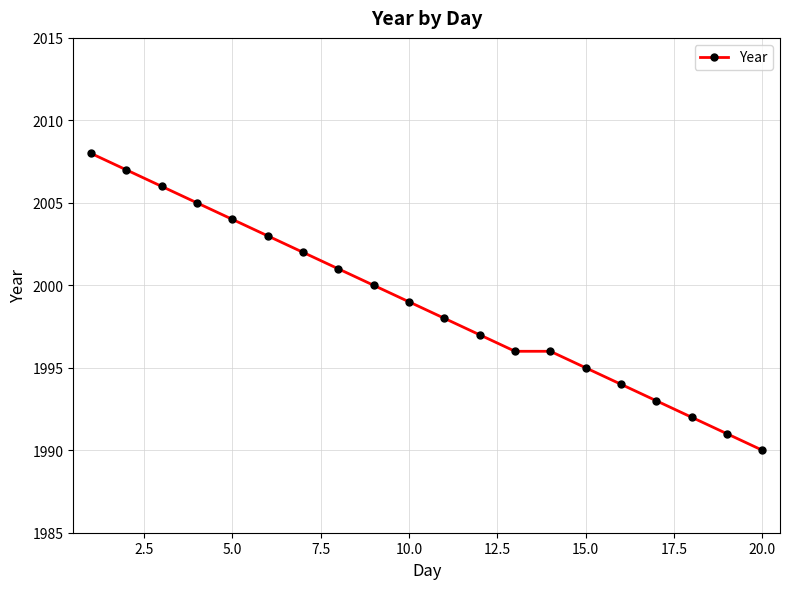

What is the minimum value shown in the chart?

1990